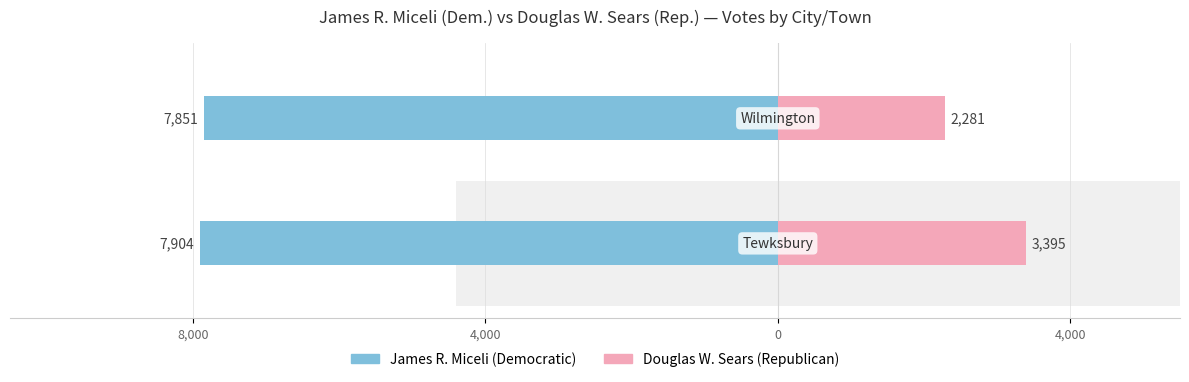

What is the difference between the James R. Miceli (Democratic) values at 8,000 and 4,000?

53